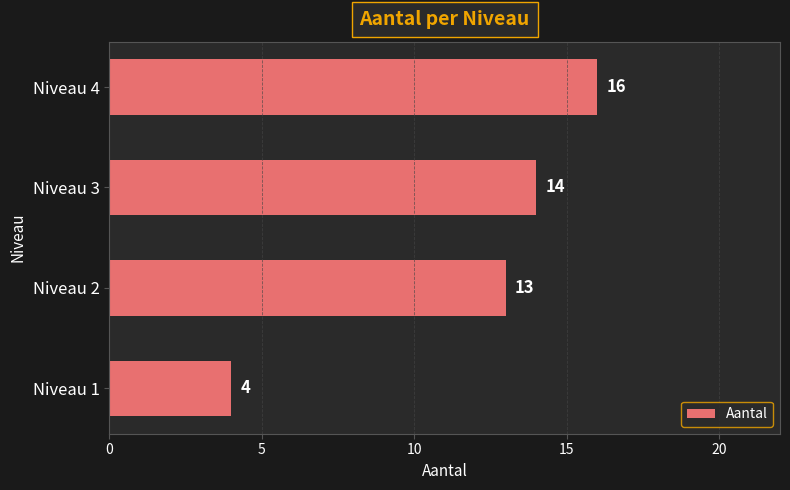

Reading bottom to top, what are all the values shown in this chart?

4	13	14	16